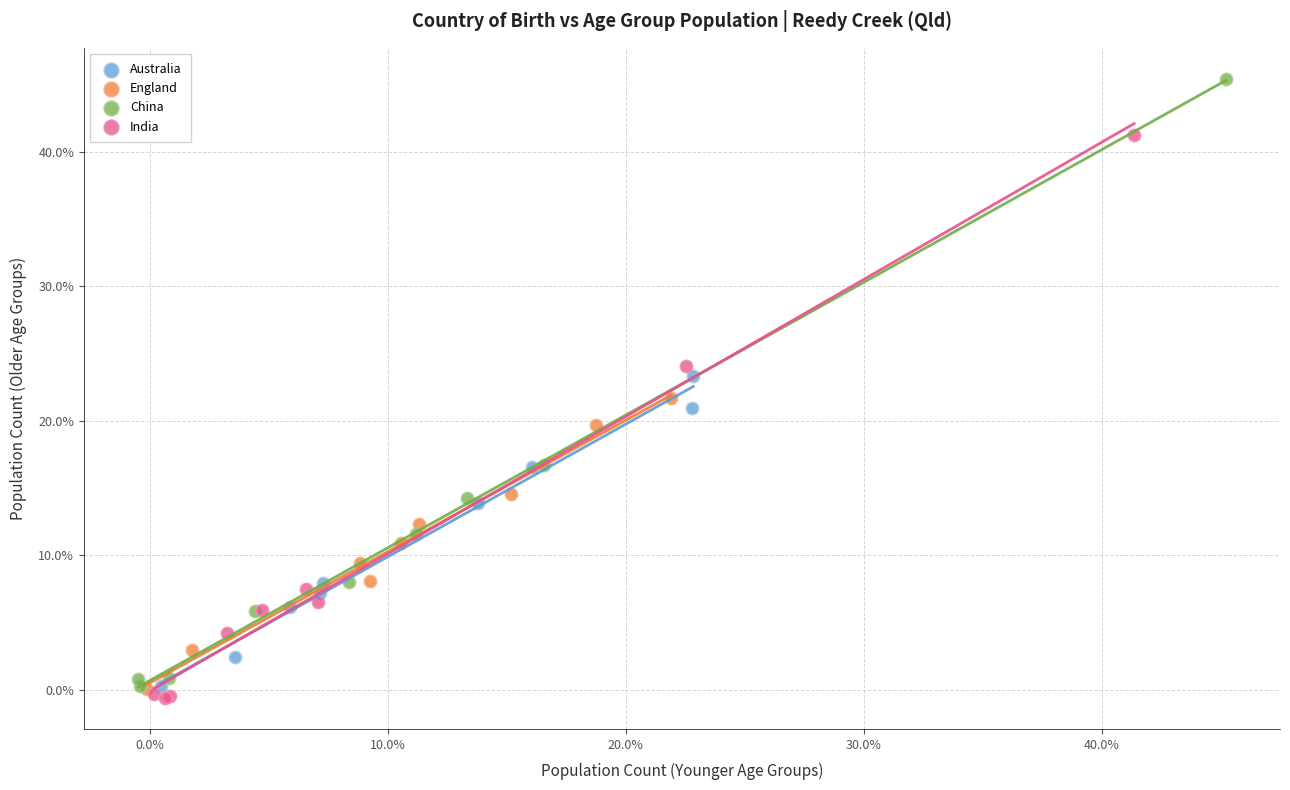

Which series has the widest spread of Y values?

China